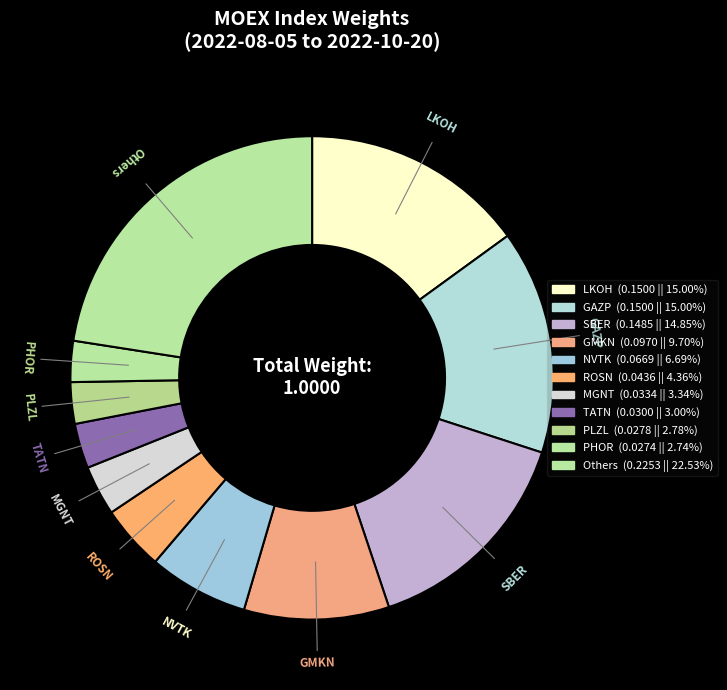

Is there any slice that represents more than half of the pie?

No